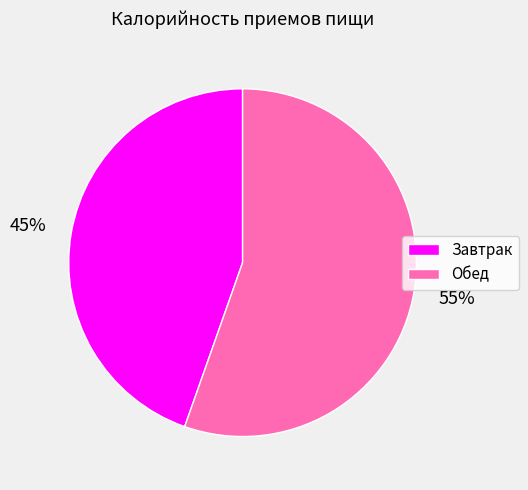

To the nearest percent, what is the average slice percentage?

50%